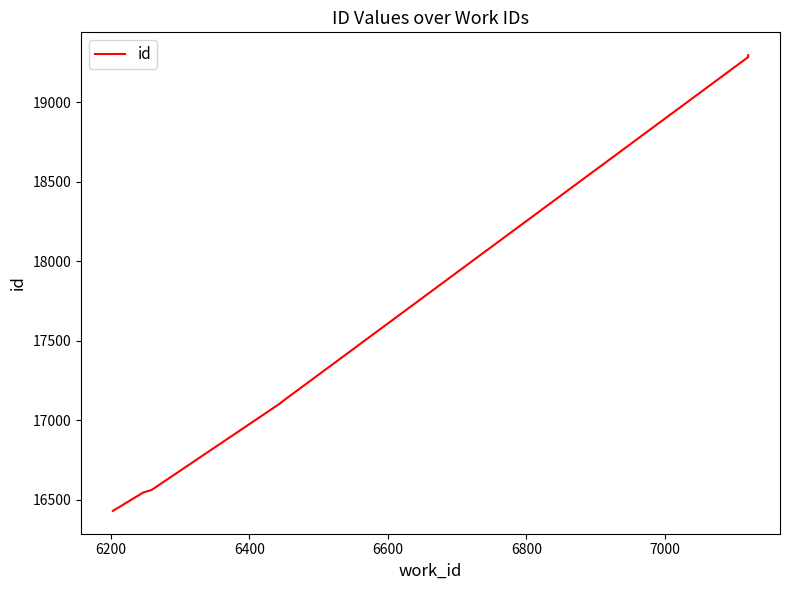

What is the smallest value displayed?

16430